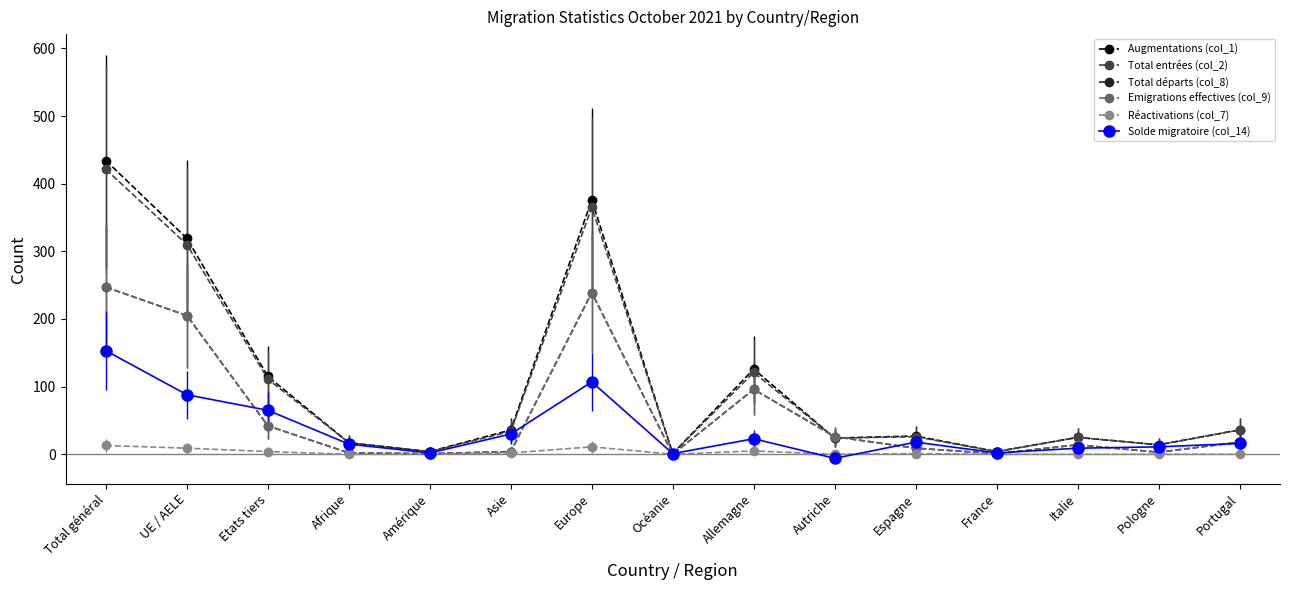

Reading right to left, list all the values displayed in this chart.

Augmentations (col_1): Portugal=36	Pologne=14	Italie=25	France=4	Espagne=27	Autriche=24	Allemagne=126	Océanie=1	Europe=376	Asie=36	Amérique=4	Afrique=17	Etats tiers=115	UE / AELE=319	Total général=434
Total entrées (col_2): Portugal=36	Pologne=14	Italie=25	France=4	Espagne=26	Autriche=24	Allemagne=121	Océanie=1	Europe=365	Asie=34	Amérique=4	Afrique=17	Etats tiers=111	UE / AELE=310	Total général=421
Total départs (col_8): Portugal=18	Pologne=3	Italie=14	France=1	Espagne=9	Autriche=26	Allemagne=96	Océanie=0	Europe=239	Asie=4	Amérique=1	Afrique=2	Etats tiers=42	UE / AELE=205	Total général=247
Emigrations effectives (col_9): Portugal=18	Pologne=3	Italie=14	France=1	Espagne=9	Autriche=26	Allemagne=96	Océanie=0	Europe=239	Asie=4	Amérique=1	Afrique=2	Etats tiers=42	UE / AELE=205	Total général=247
Réactivations (col_7): Portugal=0	Pologne=0	Italie=0	France=0	Espagne=1	Autriche=0	Allemagne=5	Océanie=0	Europe=11	Asie=2	Amérique=0	Afrique=0	Etats tiers=4	UE / AELE=9	Total général=13
Solde migratoire (col_14): Portugal=16	Pologne=11	Italie=9	France=2	Espagne=18	Autriche=-6	Allemagne=23	Océanie=1	Europe=107	Asie=30	Amérique=2	Afrique=15	Etats tiers=65	UE / AELE=88	Total général=153